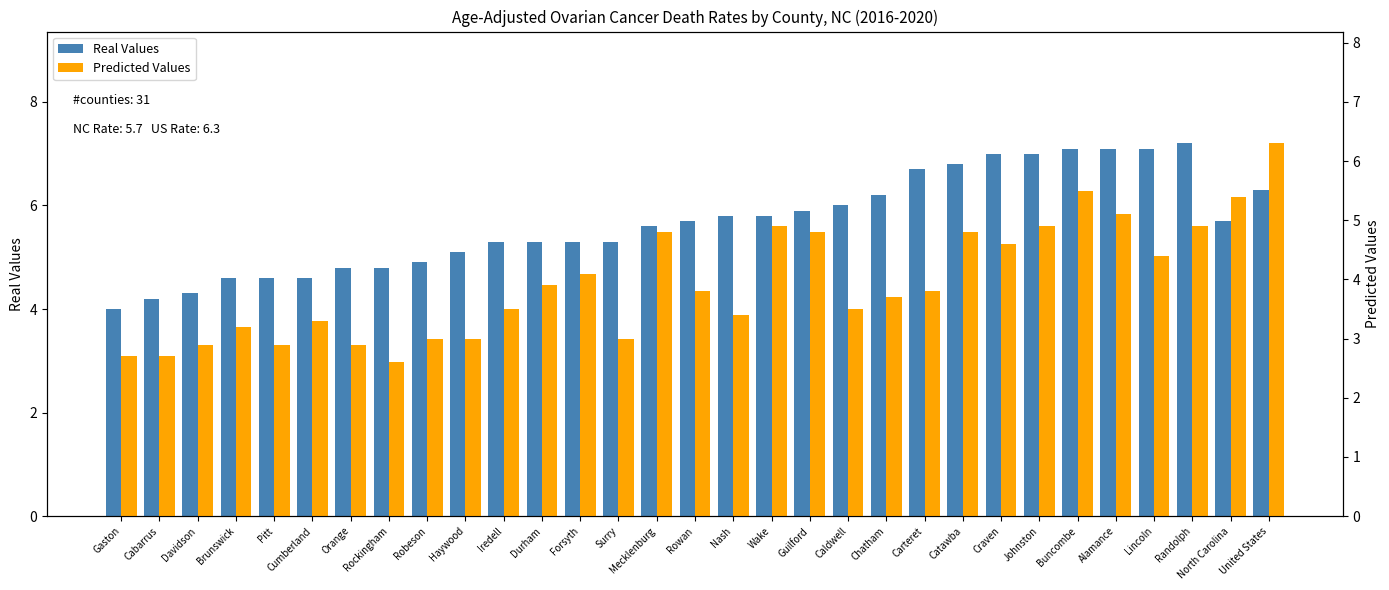

Reading left to right, transcribe all the data shown in this chart.

Real Values: 4.0	4.2	4.3	4.6	4.6	4.6	4.8	4.8	4.9	5.1	5.3	5.3	5.3	5.3	5.6	5.7	5.8	5.8	5.9	6.0	6.2	6.7	6.8	7.0	7.0	7.1	7.1	7.1	7.2	5.7	6.3
Predicted Values: 2.7	2.7	2.9	3.2	2.9	3.3	2.9	2.6	3.0	3.0	3.5	3.9	4.1	3.0	4.8	3.8	3.4	4.9	4.8	3.5	3.7	3.8	4.8	4.6	4.9	5.5	5.1	4.4	4.9	5.4	6.3